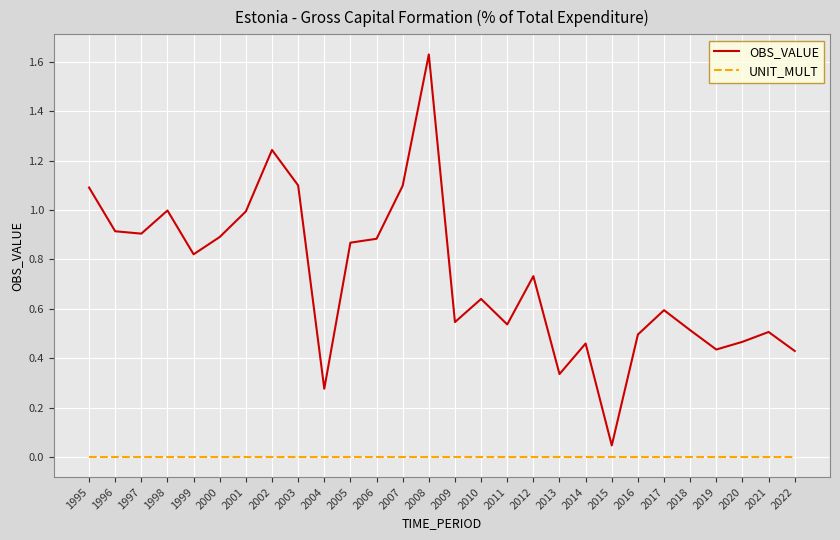

Is it true that OBS_VALUE equals 1.5 at 2000?

False